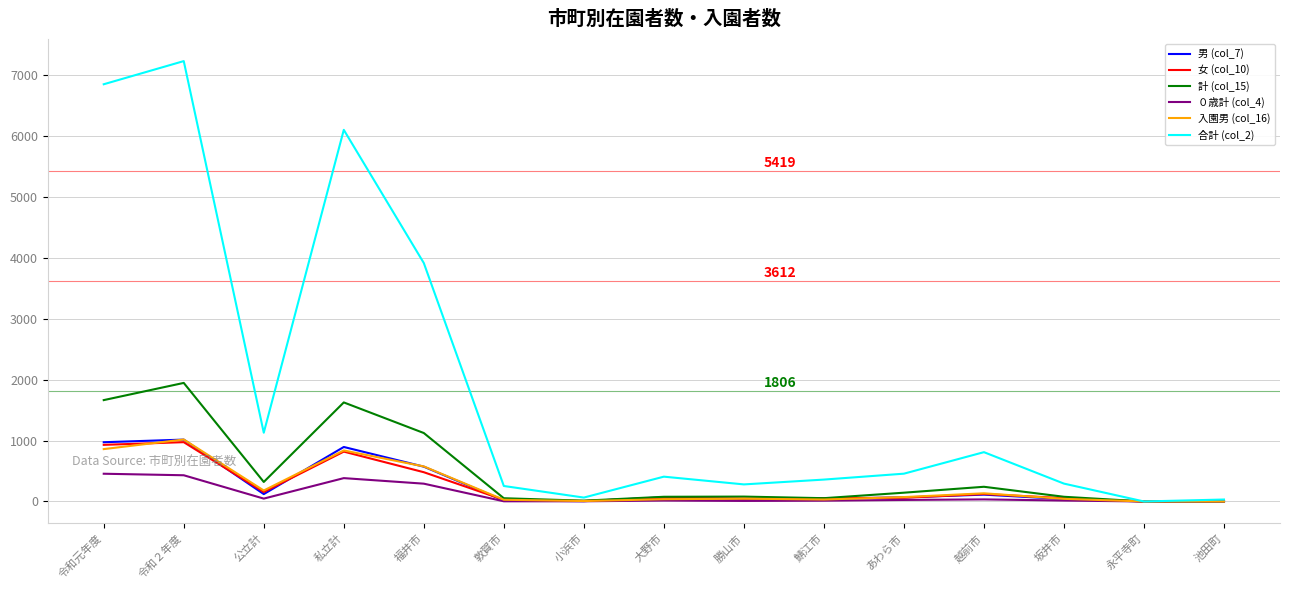

At which label is ０歳計 (col_4) closest to 227?

福井市